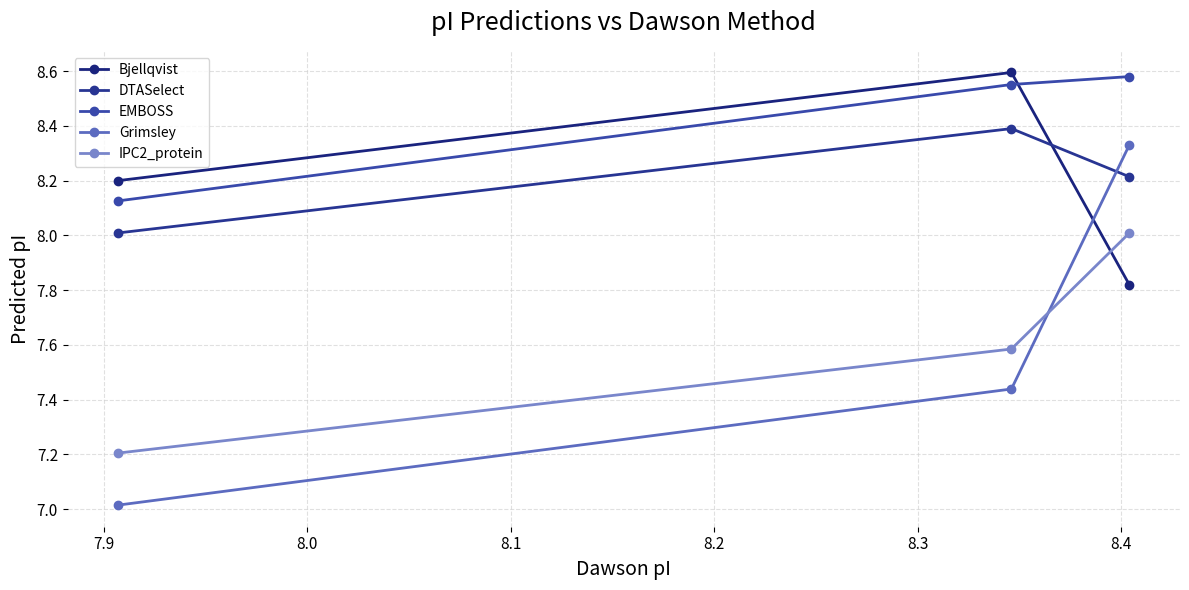

Rank the series by their maximum value, from lowest to highest.

IPC2_protein, Grimsley, DTASelect, EMBOSS, Bjellqvist